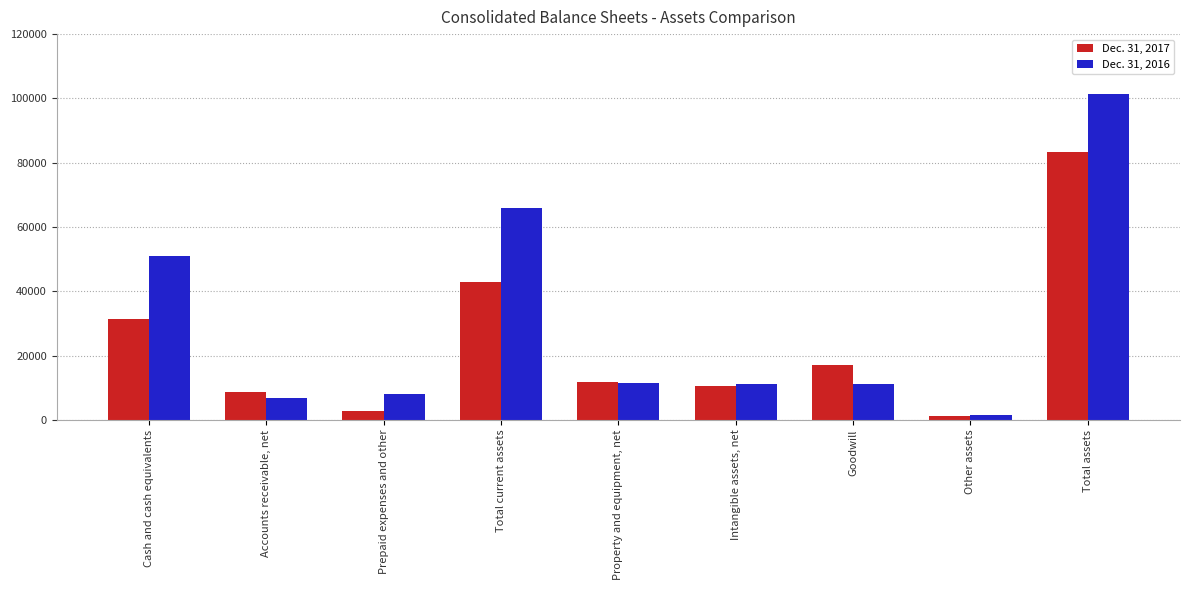

What are all the series names shown in the legend?

Dec. 31, 2017, Dec. 31, 2016